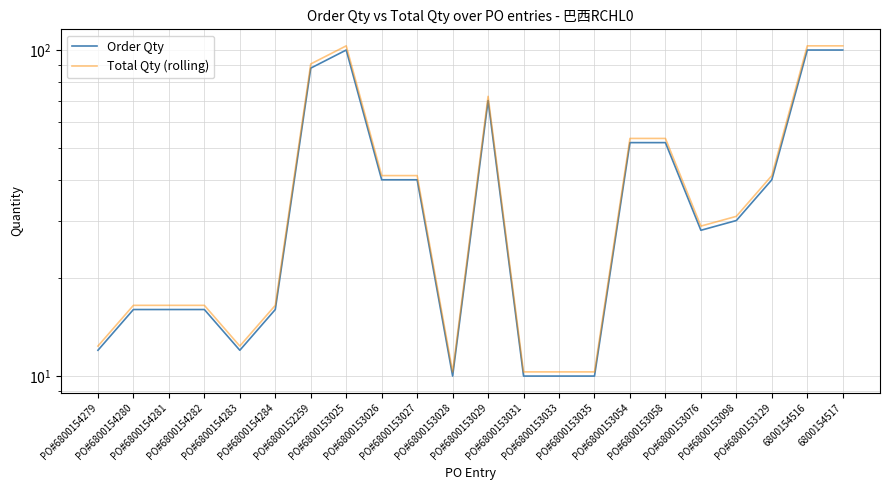

What is the label of the 1st point from the left?

PO#6800154279